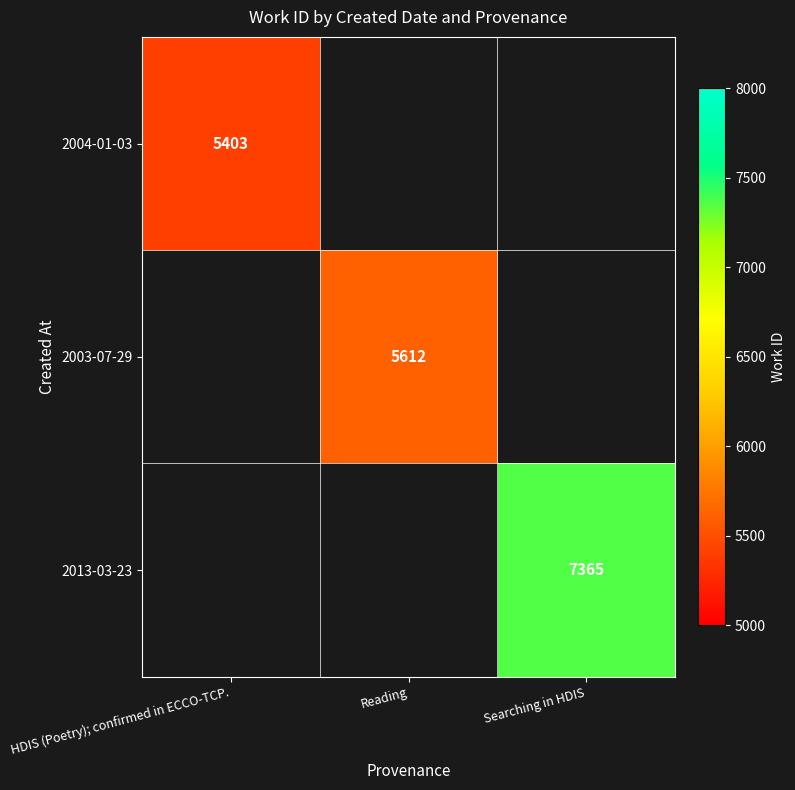

Which category has the lowest value across all series?

HDIS (Poetry); confirmed in ECCO-TCP.